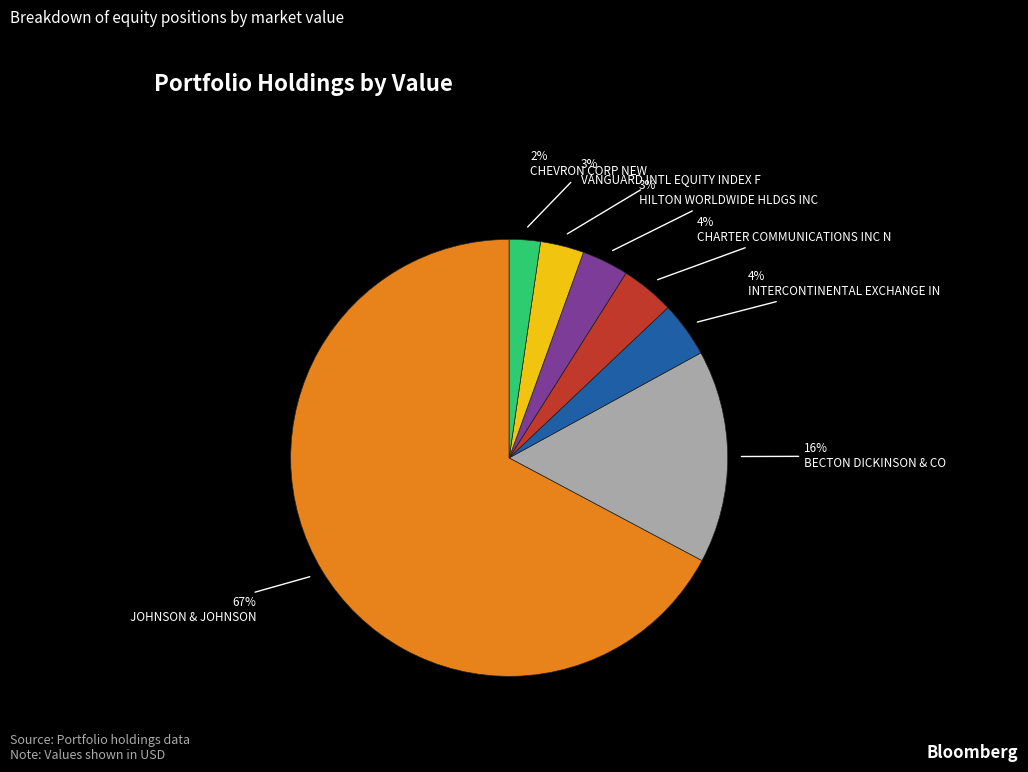

Which category has the smallest portion of the pie?

CHEVRON CORP NEW